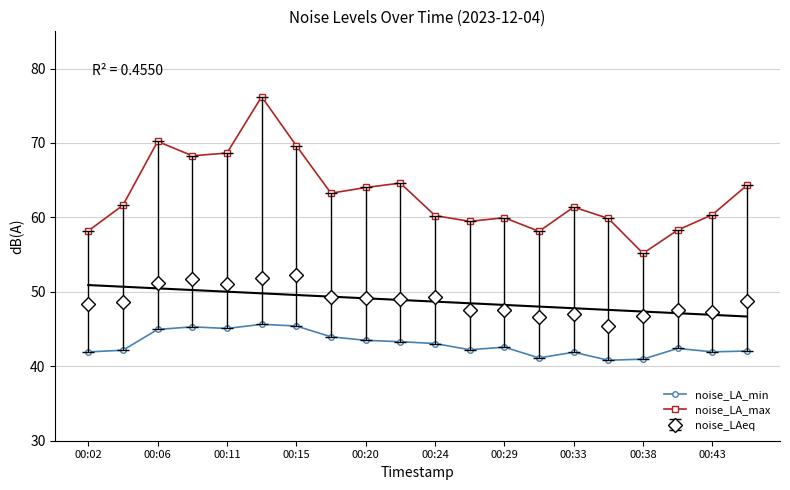

Is it true that noise_LA_min equals 69.5 at 00:06?

False